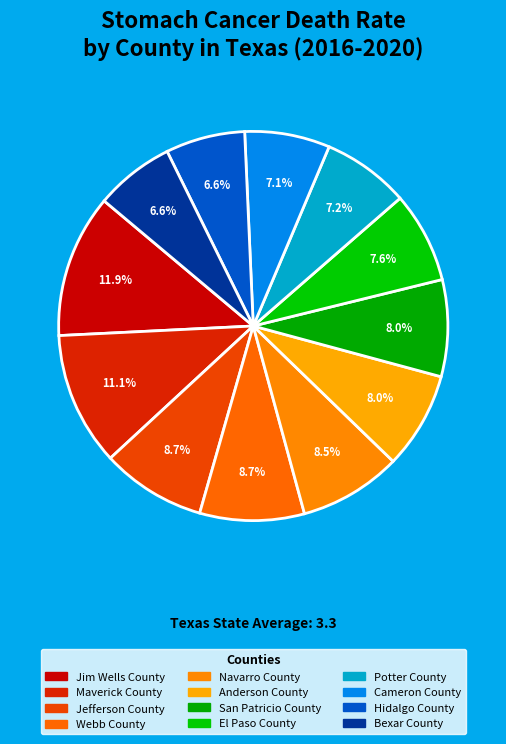

Is it true that Anderson County is 1% of the pie?

False